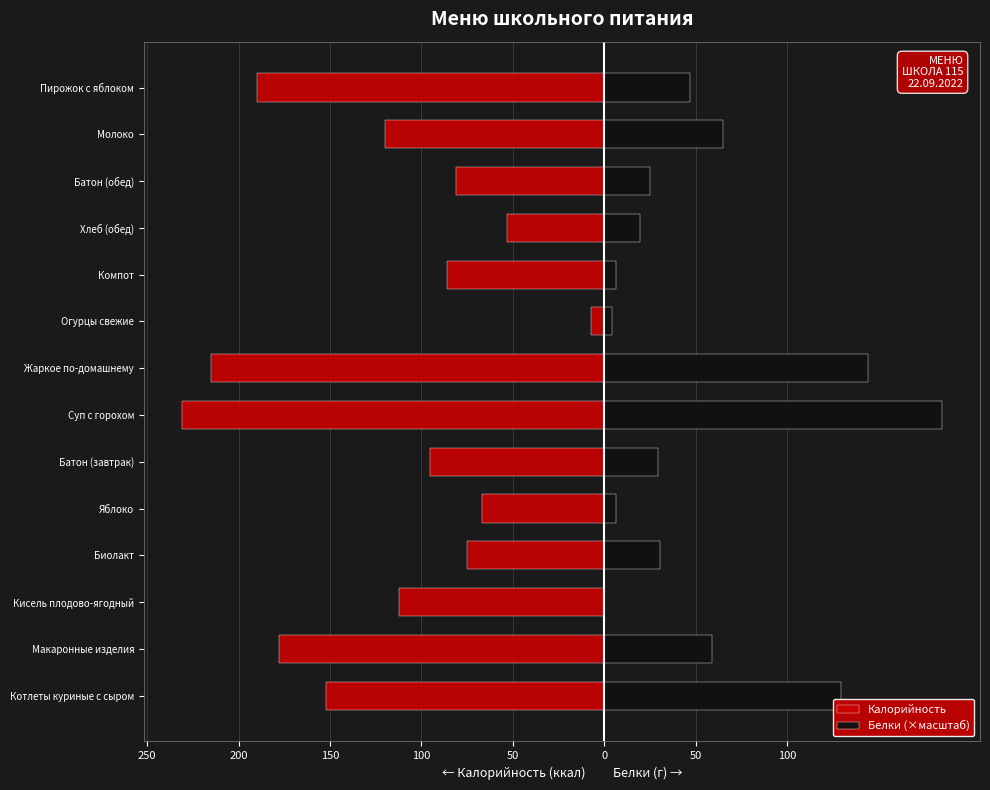

At how many categories does at least one series exceed -10?

14